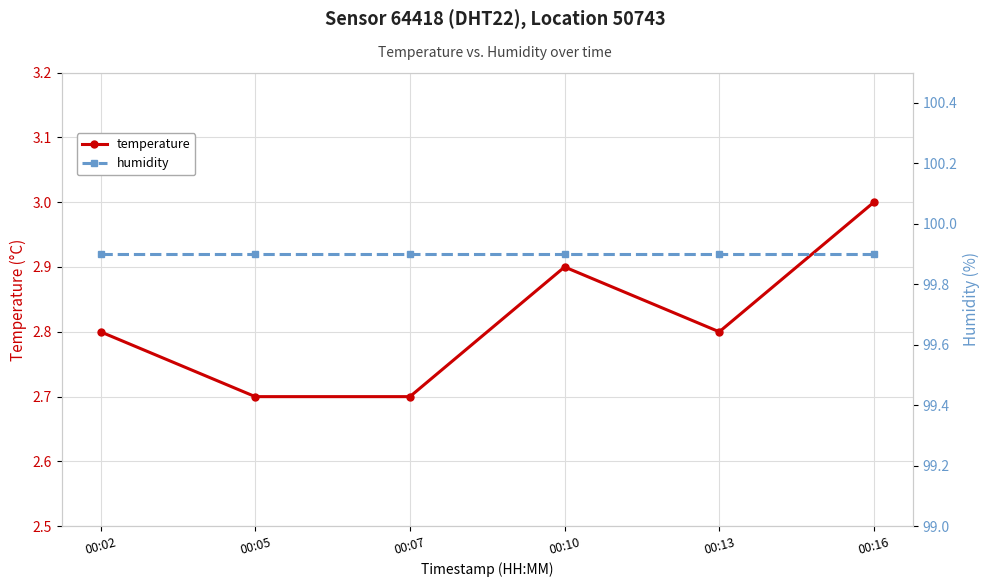

Between 00:02 and 00:16, which series saw the biggest shift?

temperature